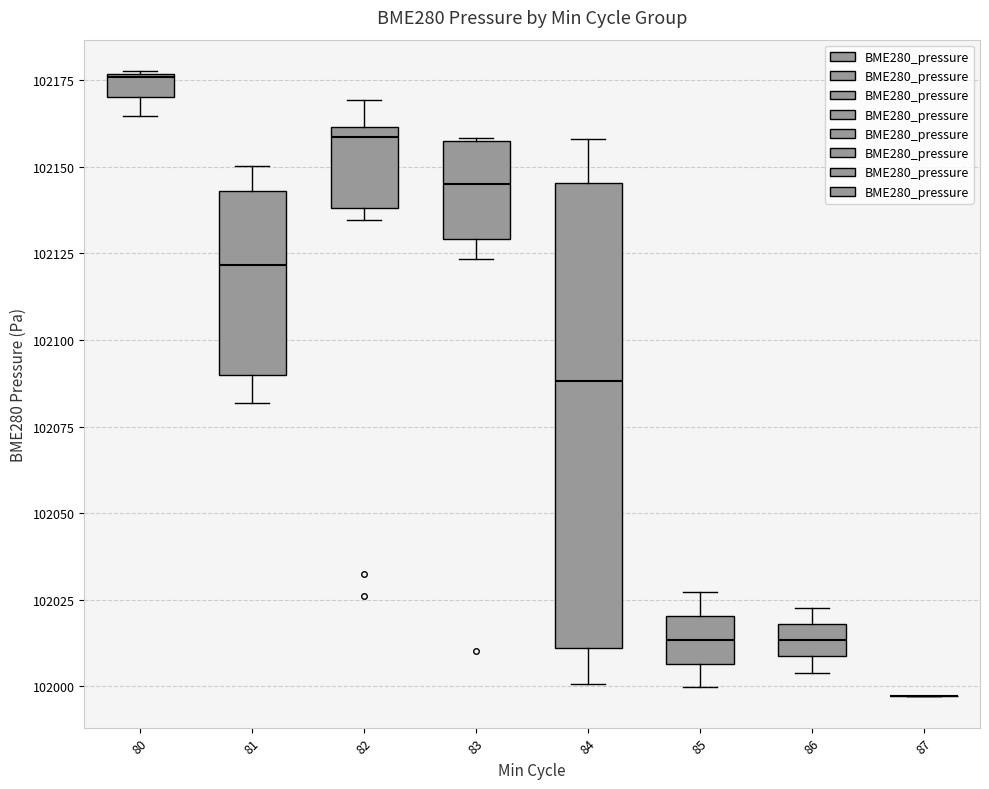

Which box is the tallest, from its lower edge to its upper edge?

84